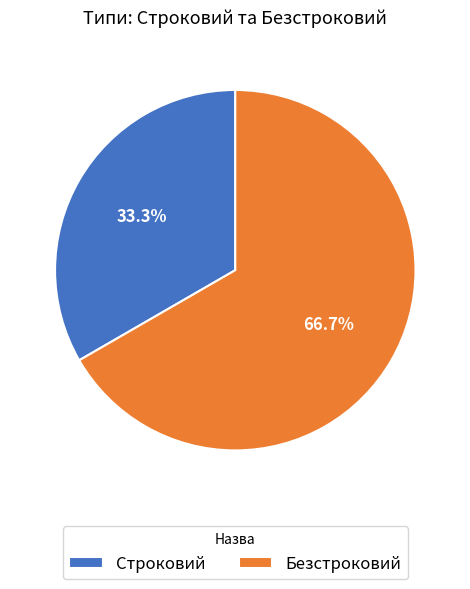

Is Строковий the majority of the pie?

No